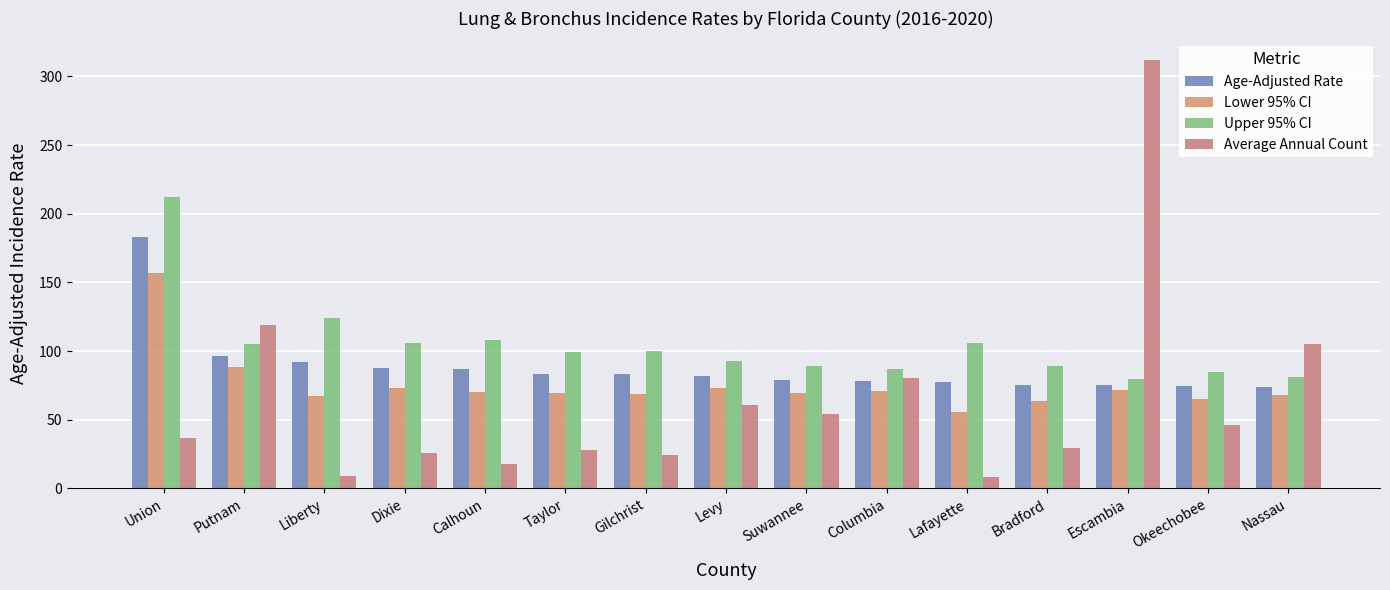

Which series changed the most between Union and Dixie?

Upper 95% CI